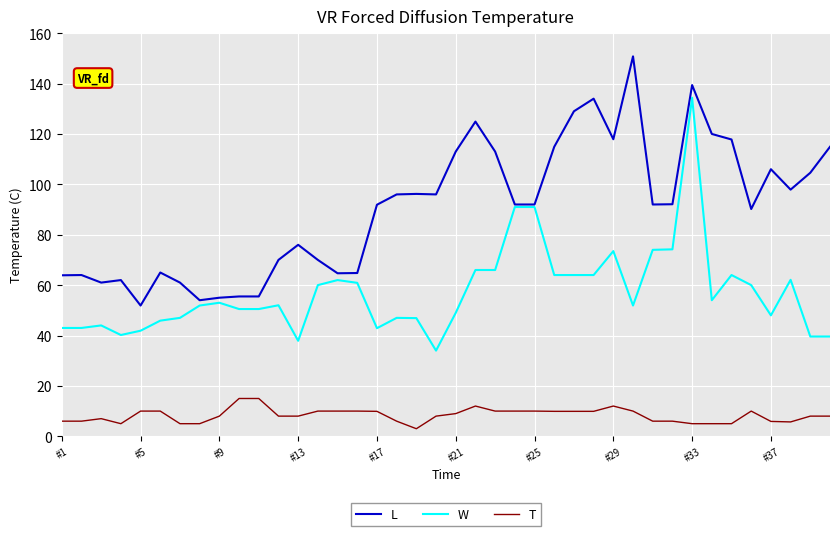

What is the maximum value shown in the chart?

150.8